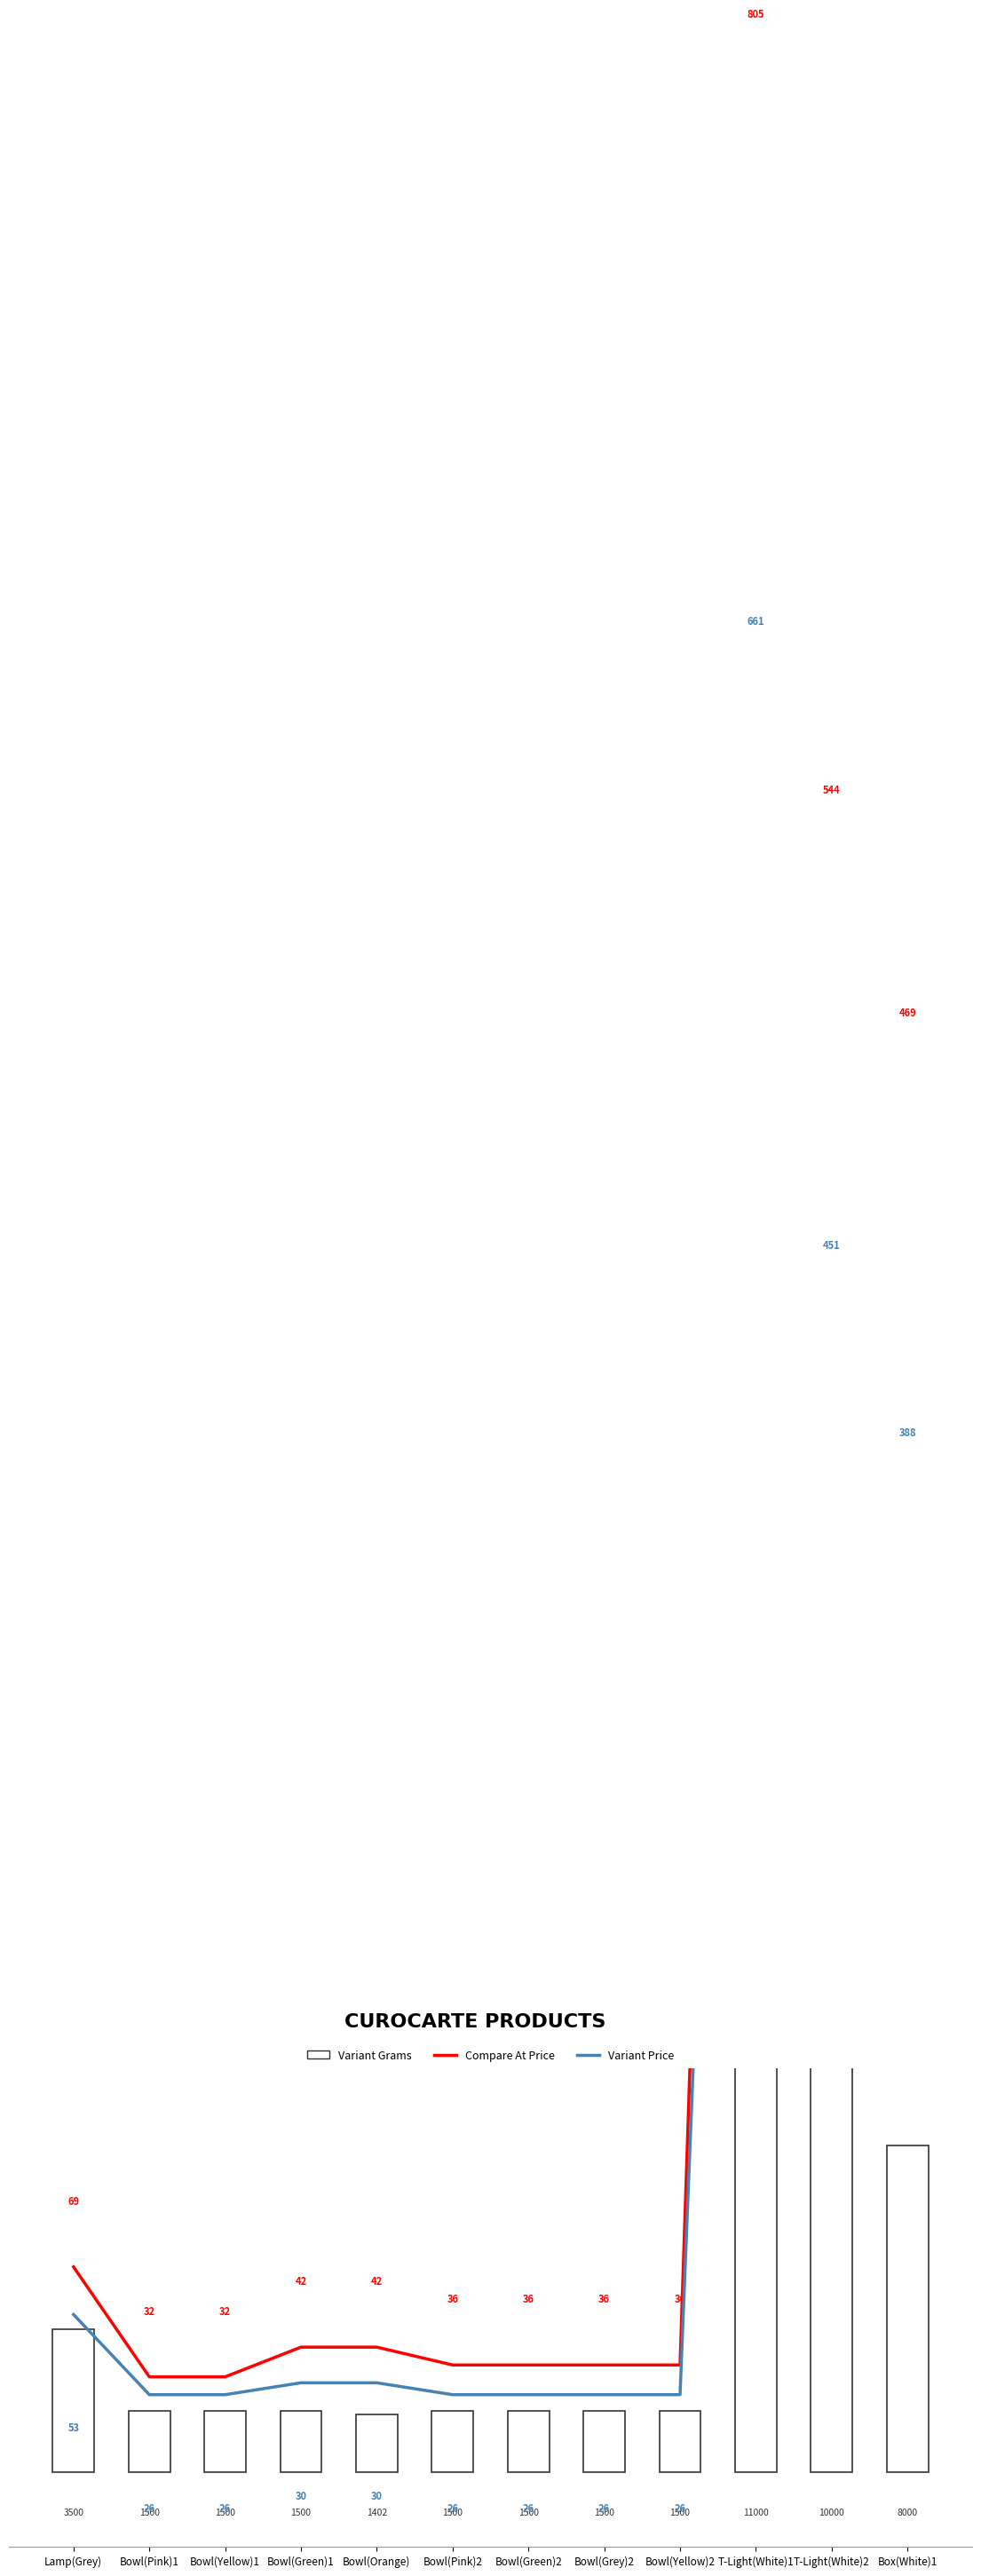

Which series has the largest range (max minus min)?

Variant Grams